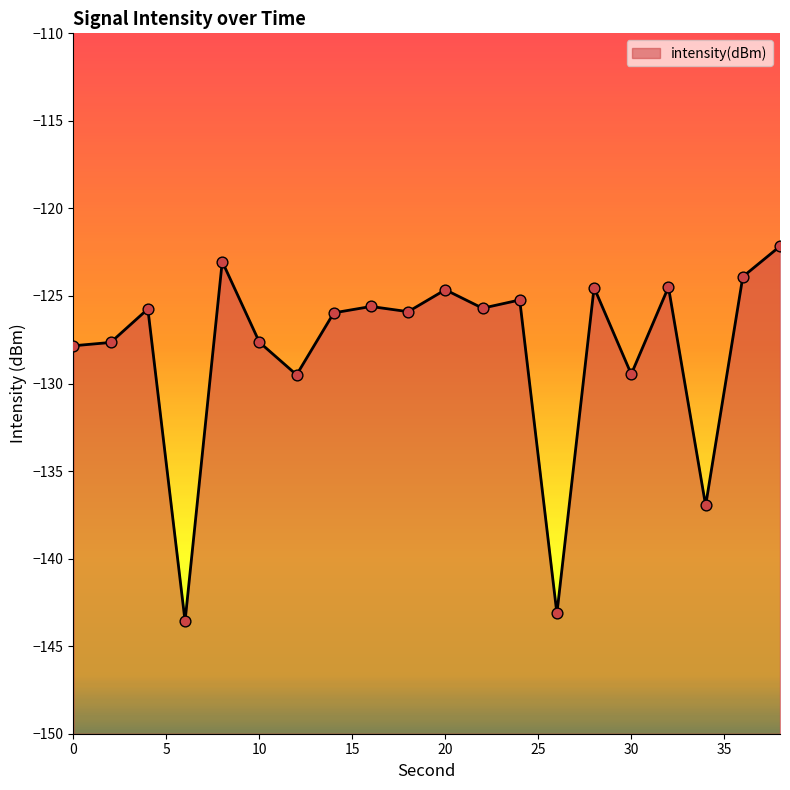

Between 32 and 34, which is larger?

32